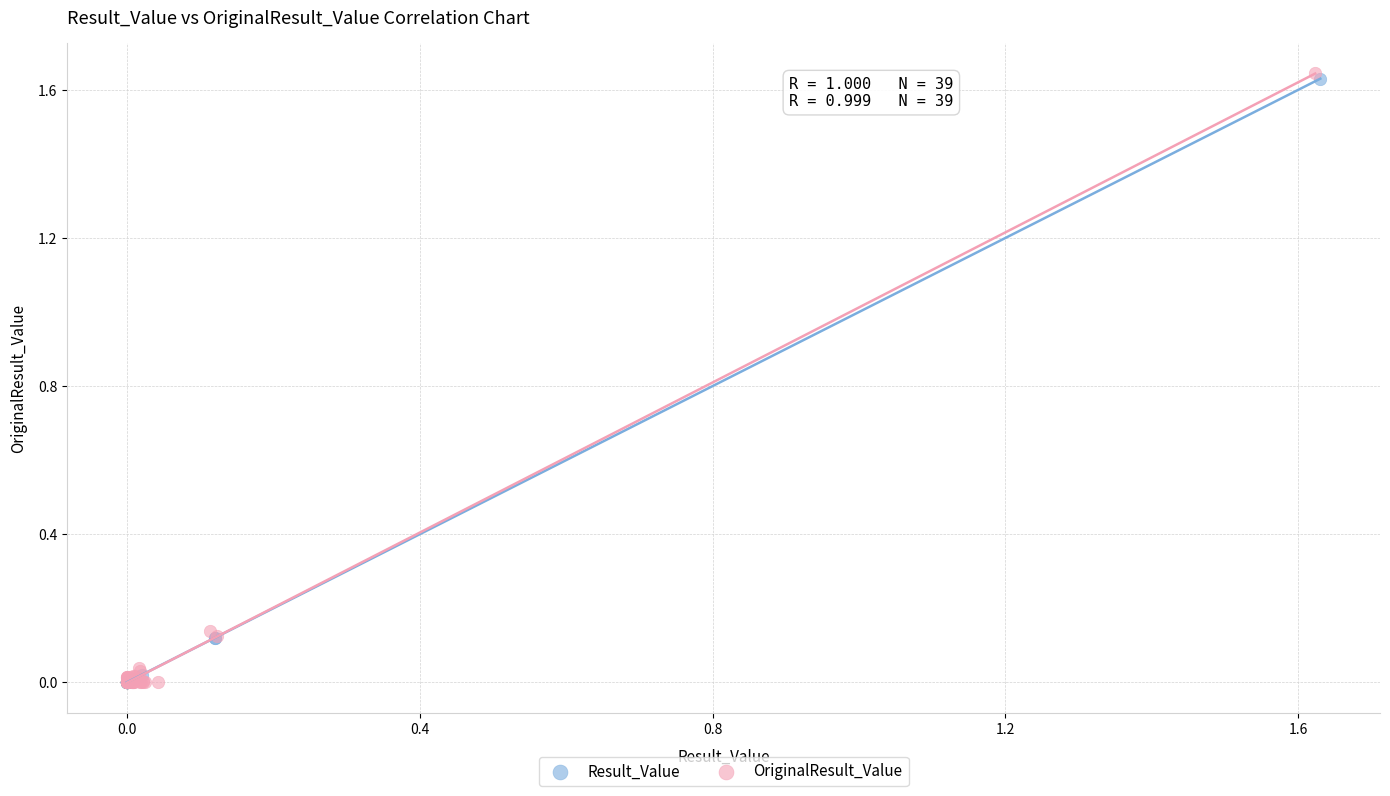

Which series has the widest spread of Y values?

OriginalResult_Value